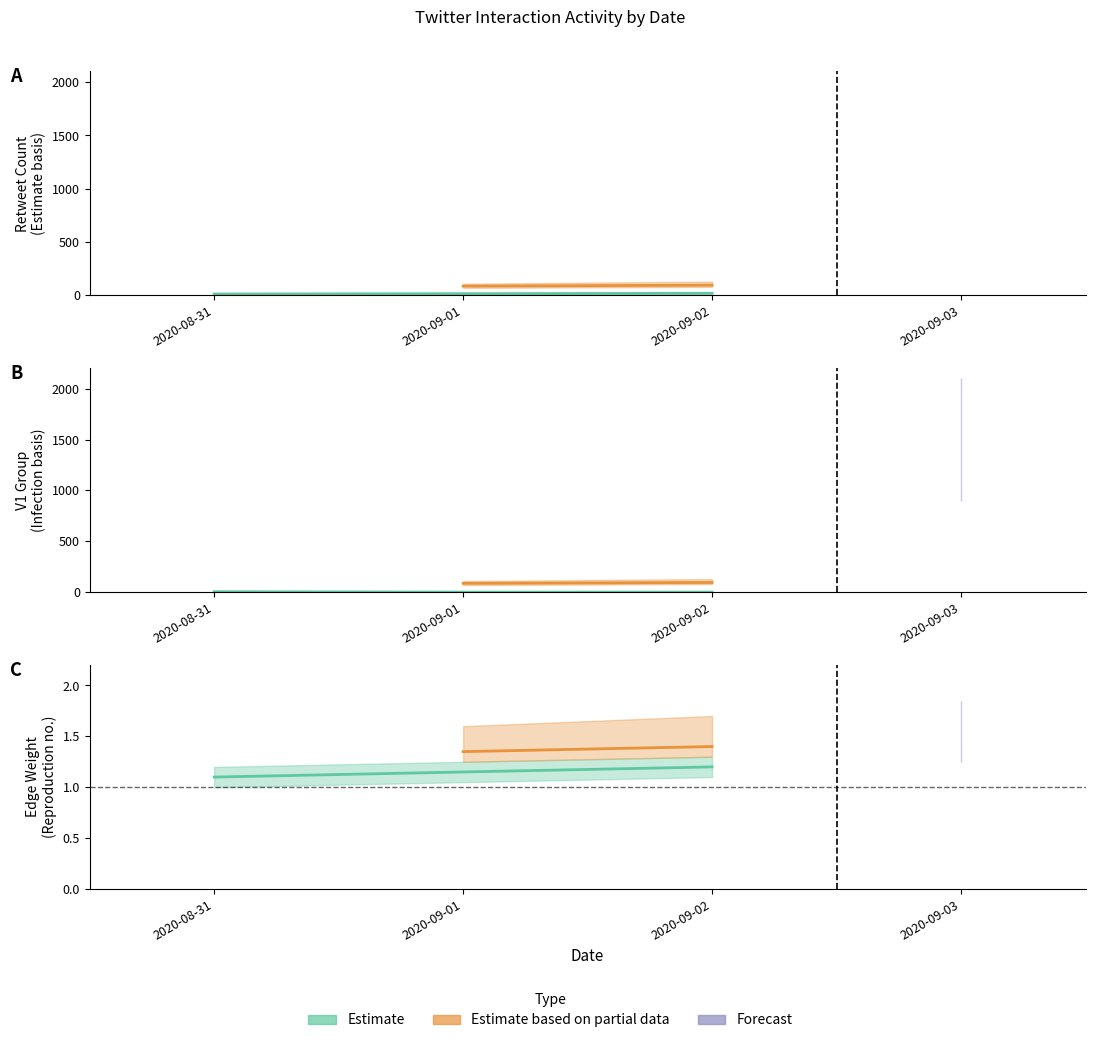

What is the difference between the highest and lowest values at 2020-09-02?

95